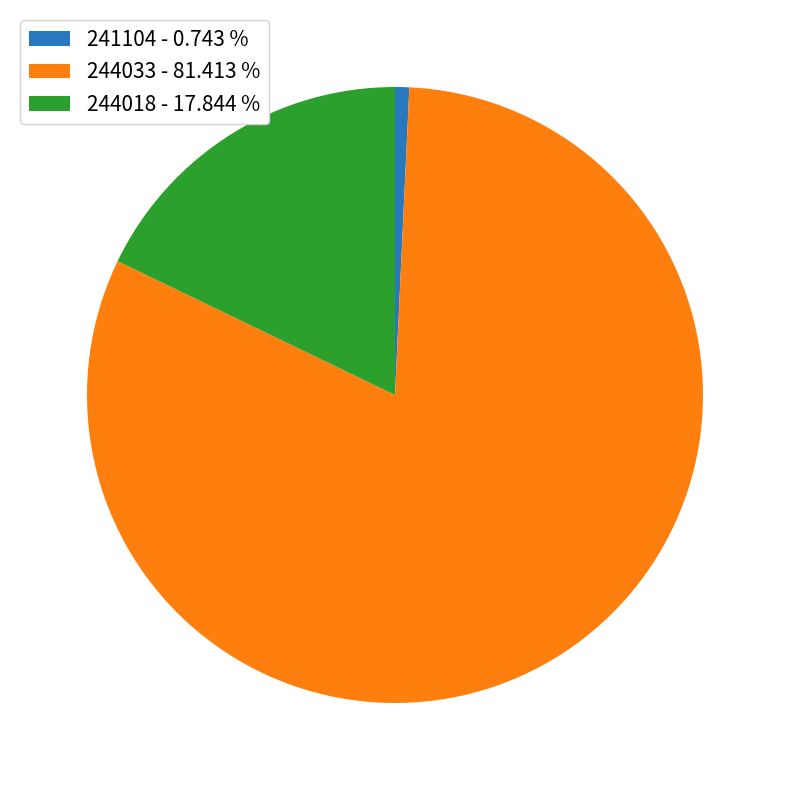

Which slice is the smallest?

241104